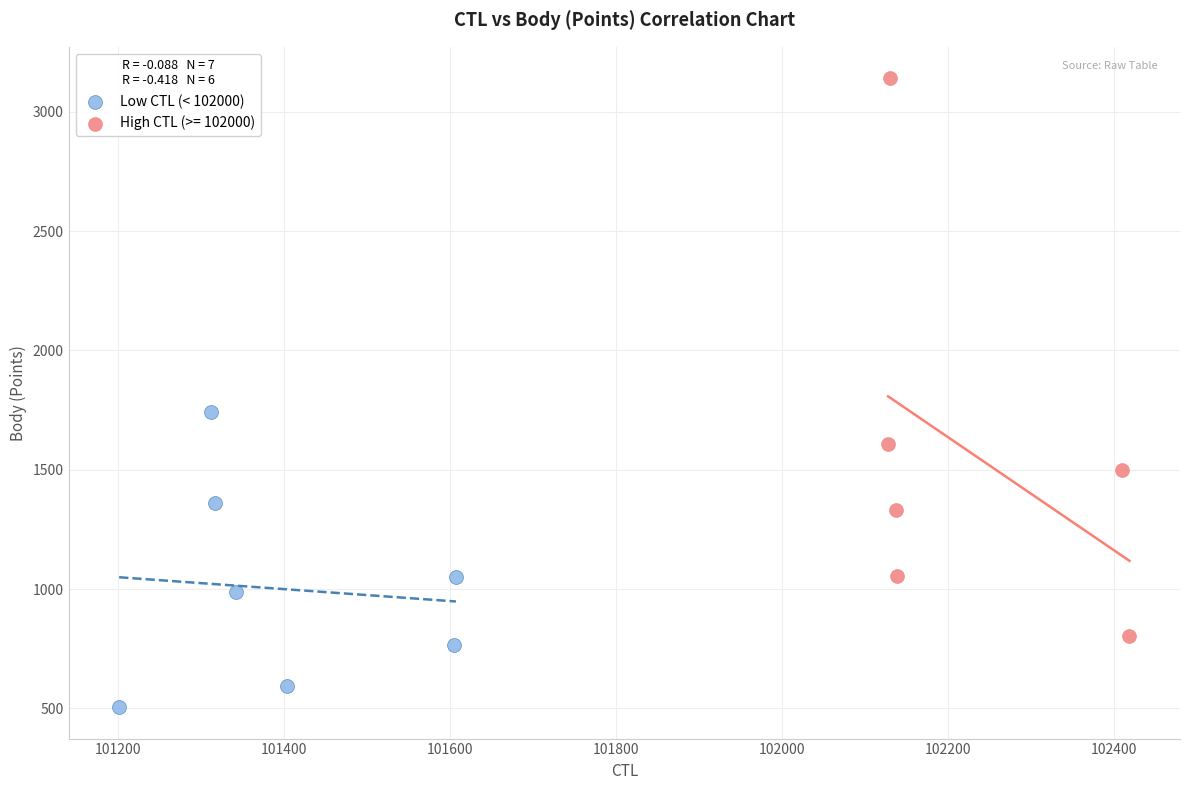

Which series has the widest spread of Y values?

High CTL (>= 102000)